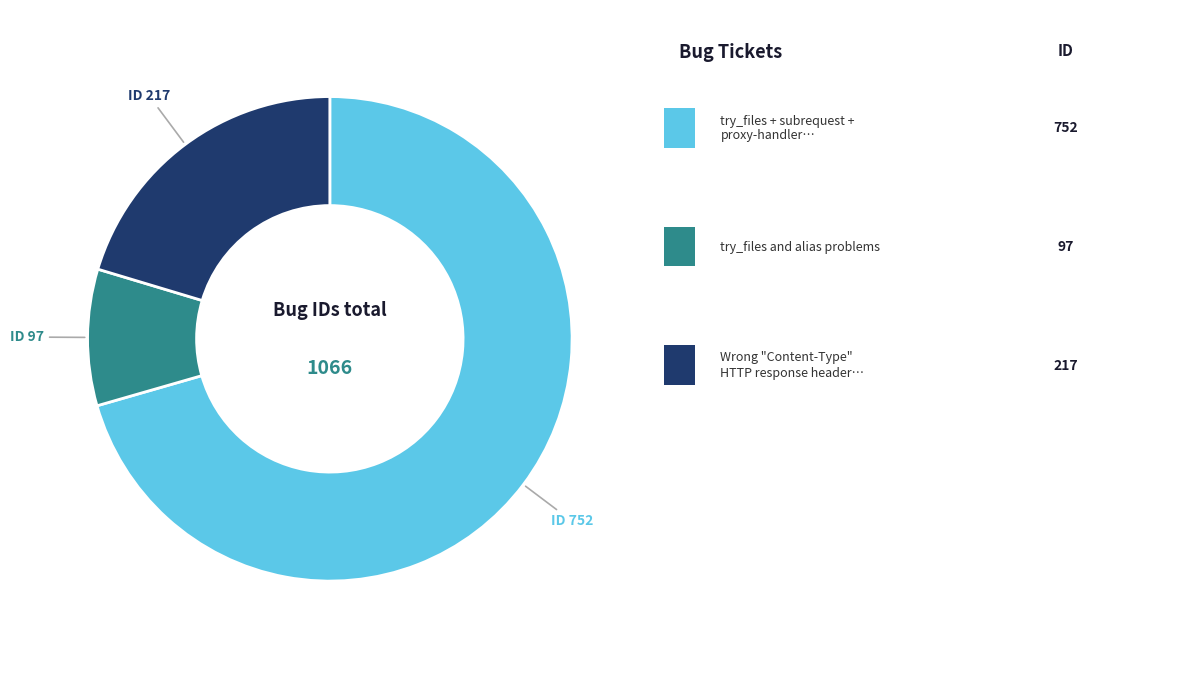

Is there a majority slice in this chart?

Yes